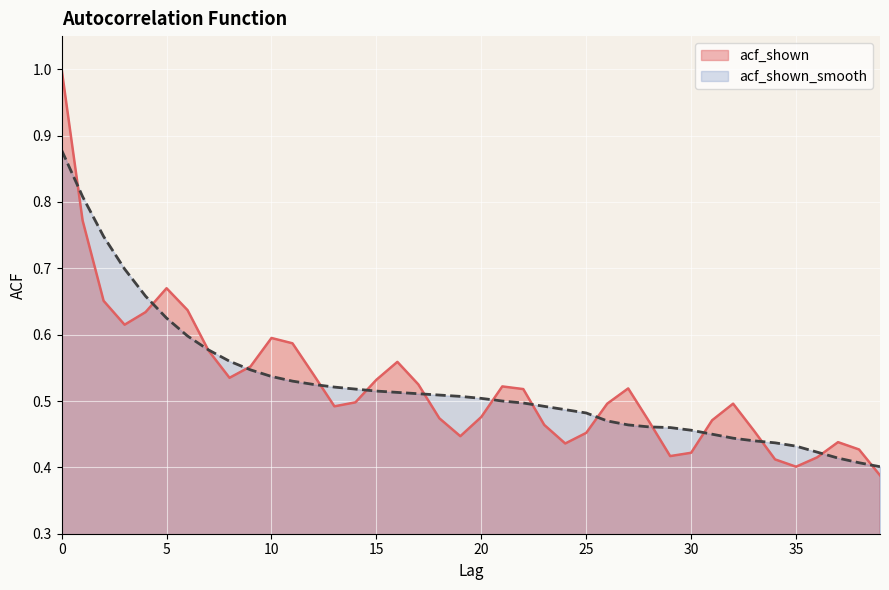

Reading left to right, what are all the values shown in this chart?

acf_shown: 0=1.0	1=0.8	2=0.7	3=0.6	4=0.6	5=0.7	6=0.6	7=0.6	8=0.5	9=0.6	10=0.6	11=0.6	12=0.5	13=0.5	14=0.5	15=0.5	16=0.6	17=0.5	18=0.5	19=0.4	20=0.5	21=0.5	22=0.5	23=0.5	24=0.4	25=0.5	26=0.5	27=0.5	28=0.5	29=0.4	30=0.4	31=0.5	32=0.5	33=0.5	34=0.4	35=0.4	36=0.4	37=0.4	38=0.4	39=0.4
acf_shown_smooth: 0=0.9	1=0.8	2=0.7	3=0.7	4=0.7	5=0.6	6=0.6	7=0.6	8=0.6	9=0.5	10=0.5	11=0.5	12=0.5	13=0.5	14=0.5	15=0.5	16=0.5	17=0.5	18=0.5	19=0.5	20=0.5	21=0.5	22=0.5	23=0.5	24=0.5	25=0.5	26=0.5	27=0.5	28=0.5	29=0.5	30=0.5	31=0.5	32=0.4	33=0.4	34=0.4	35=0.4	36=0.4	37=0.4	38=0.4	39=0.4